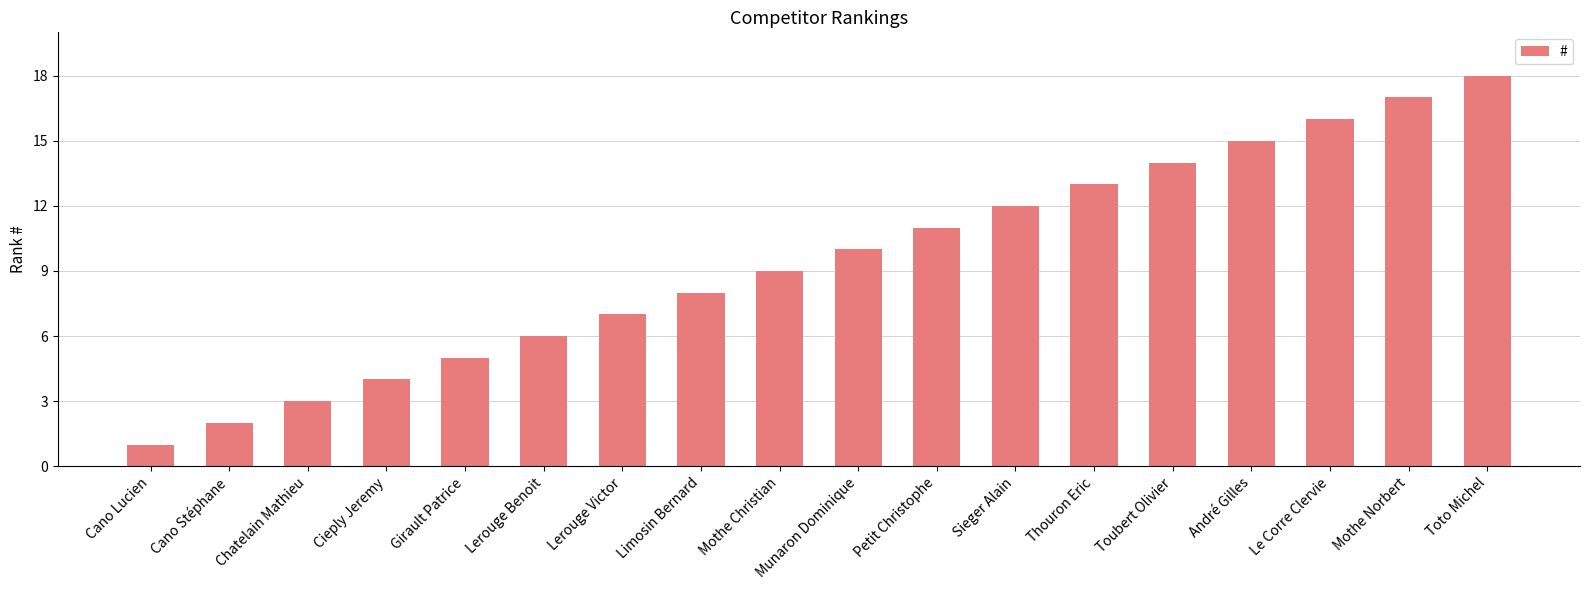

Is it true that the value at Cieply Jeremy is 4?

True